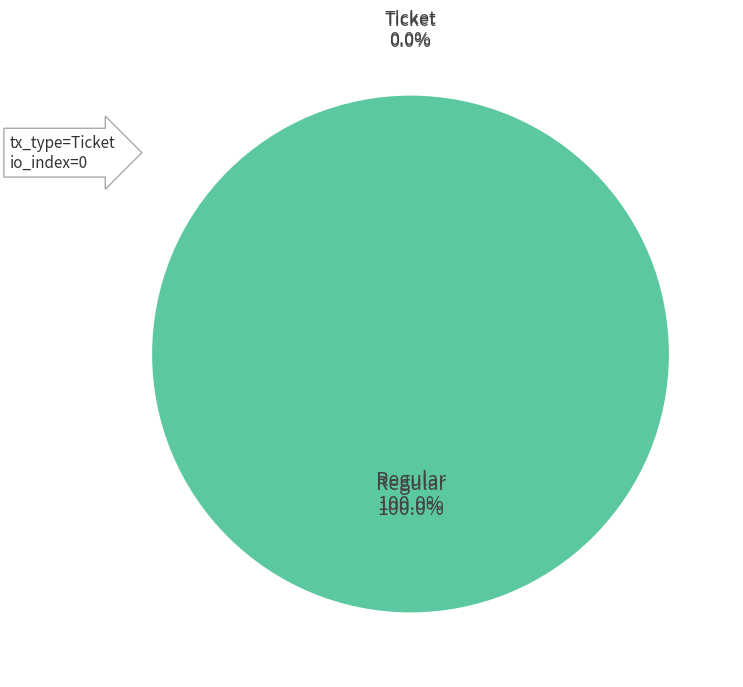

Which slice is the smallest?

Ticket (io_index=0)